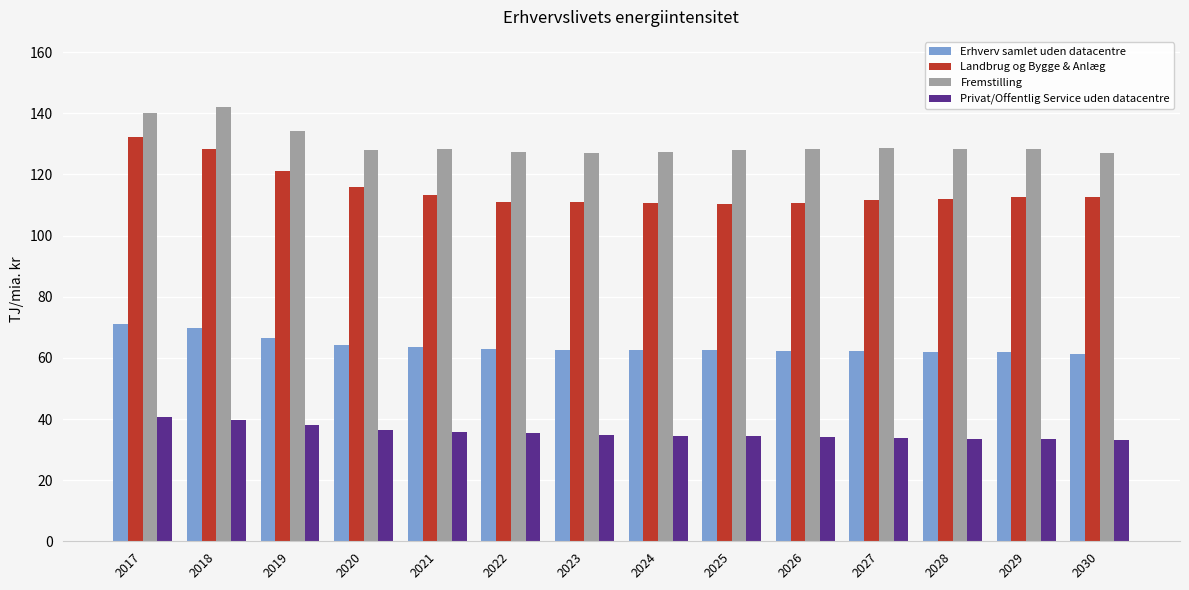

Which series changed the most between 2017 and 2021?

Landbrug og Bygge & Anlæg